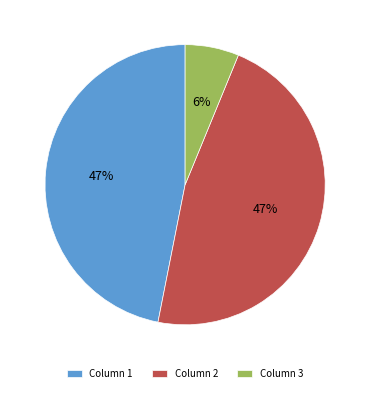

True or false: Column 2 accounts for 47% of the total.

True